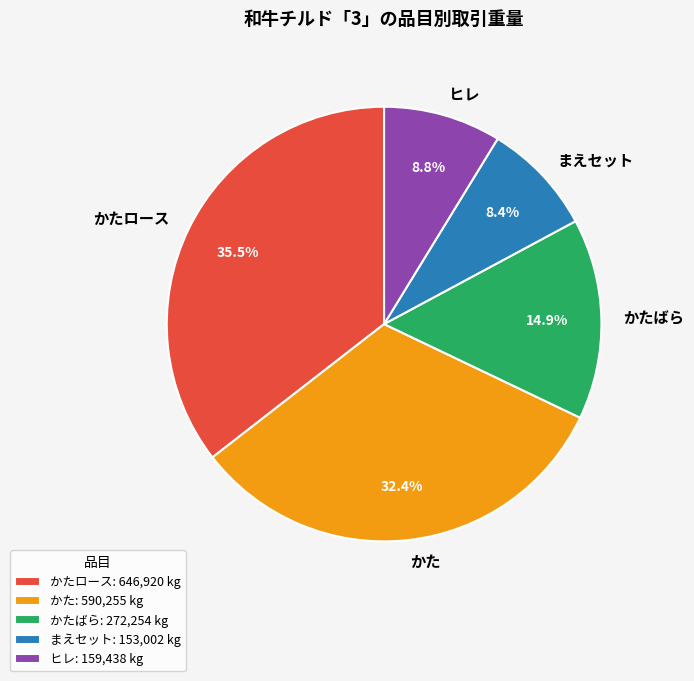

To the nearest percent, what is the difference between the largest and smallest slice percentages?

27%